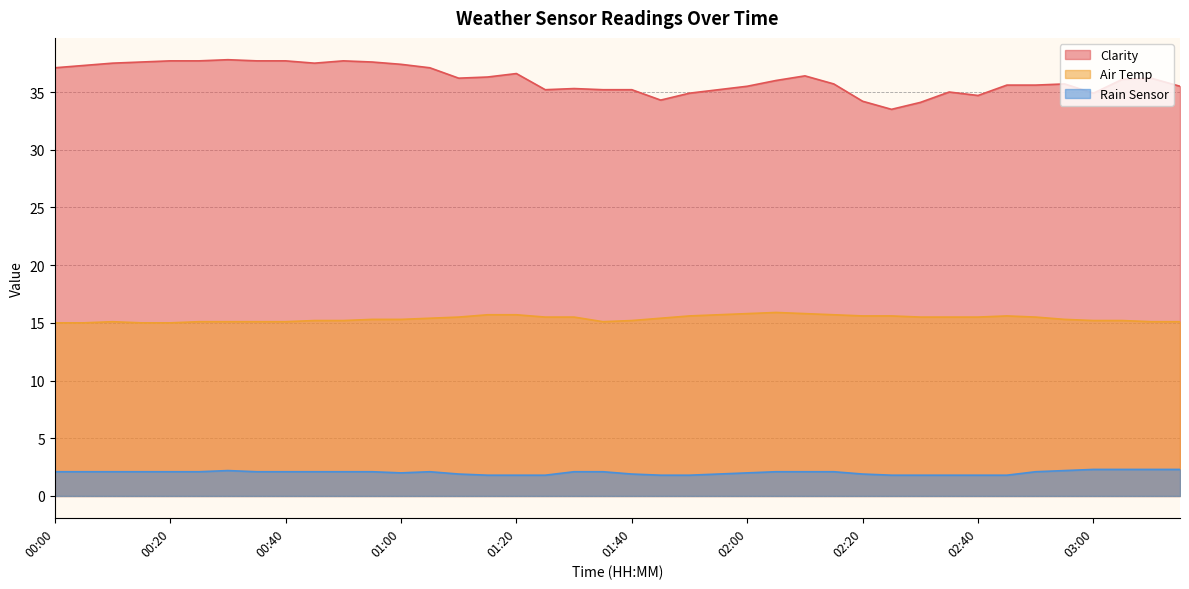

List the labels in order of Clarity value, smallest first.

02:25, 02:30, 02:20, 01:45, 02:40, 01:50, 03:00, 02:35, 01:25, 01:35, 01:40, 01:55, 01:30, 02:00, 03:15, 02:45, 02:50, 02:15, 02:55, 02:05, 03:05, 01:10, 03:10, 01:15, 02:10, 01:20, 00:00, 01:05, 00:05, 01:00, 00:10, 00:45, 00:15, 00:55, 00:20, 00:25, 00:35, 00:40, 00:50, 00:30